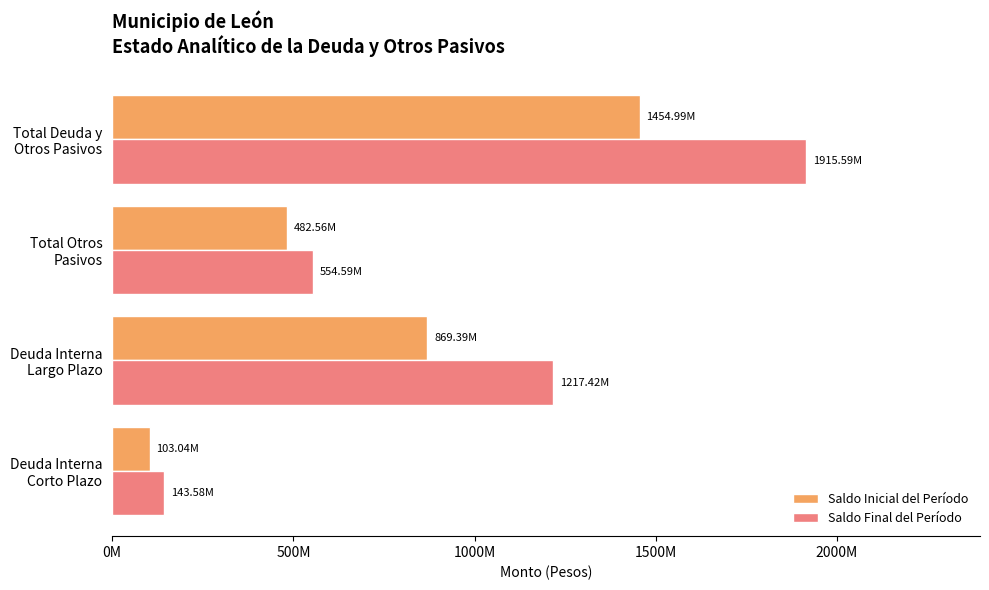

What are all the series names shown in the legend?

Saldo Inicial del Período, Saldo Final del Período